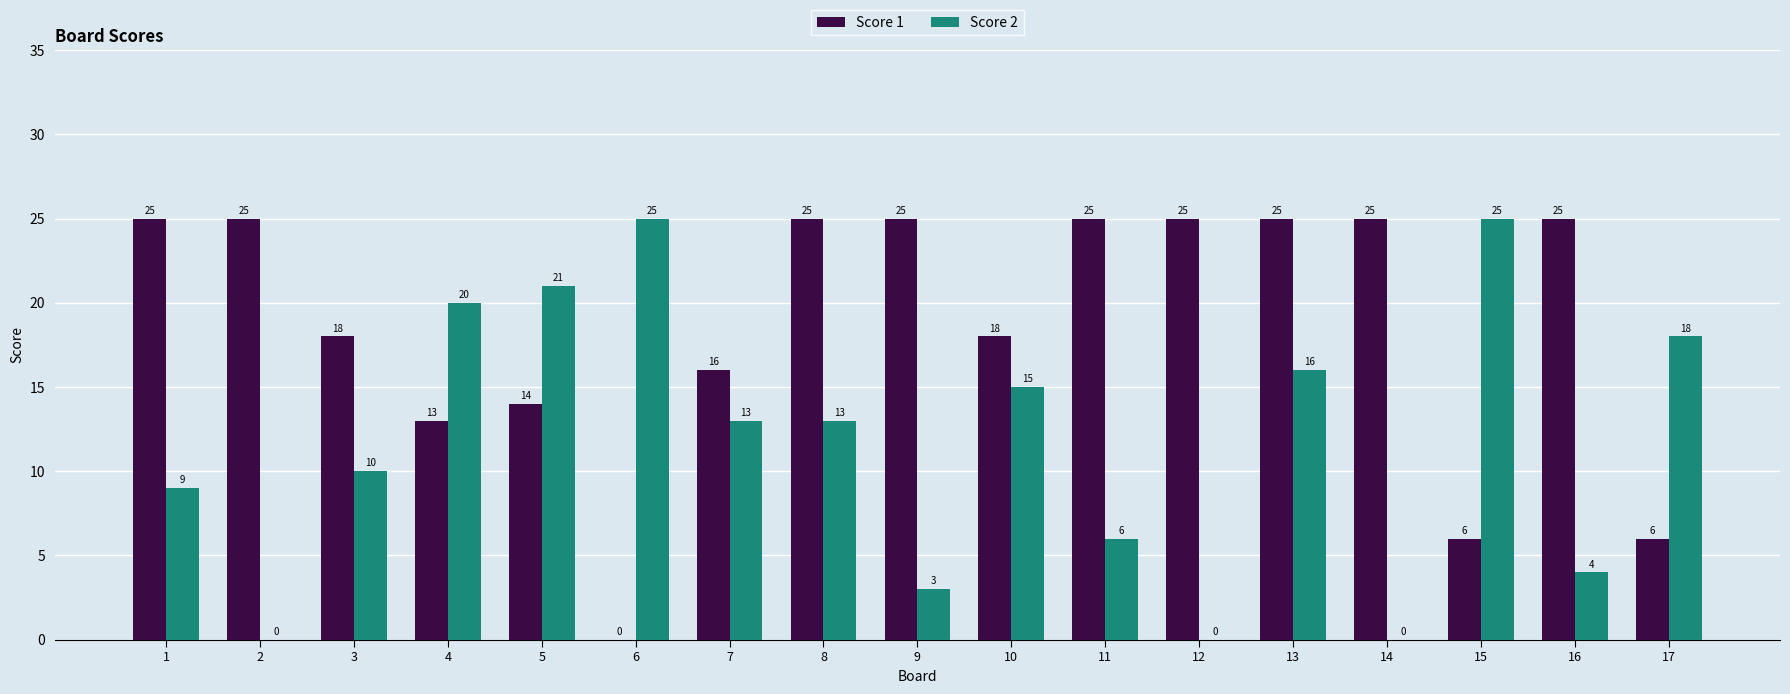

What is the sum of all Score 1 values?

316